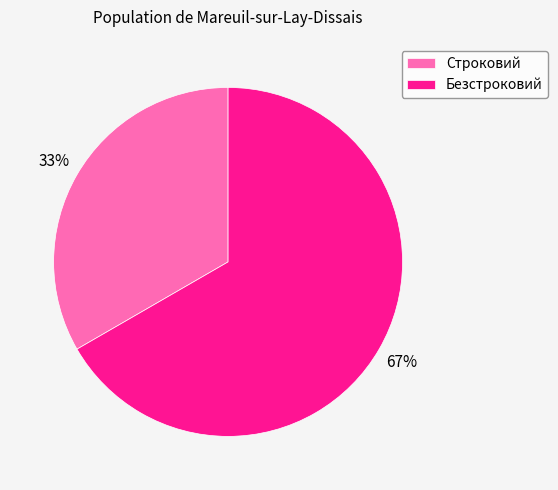

To the nearest percent, what portion does Безстроковий represent?

67%